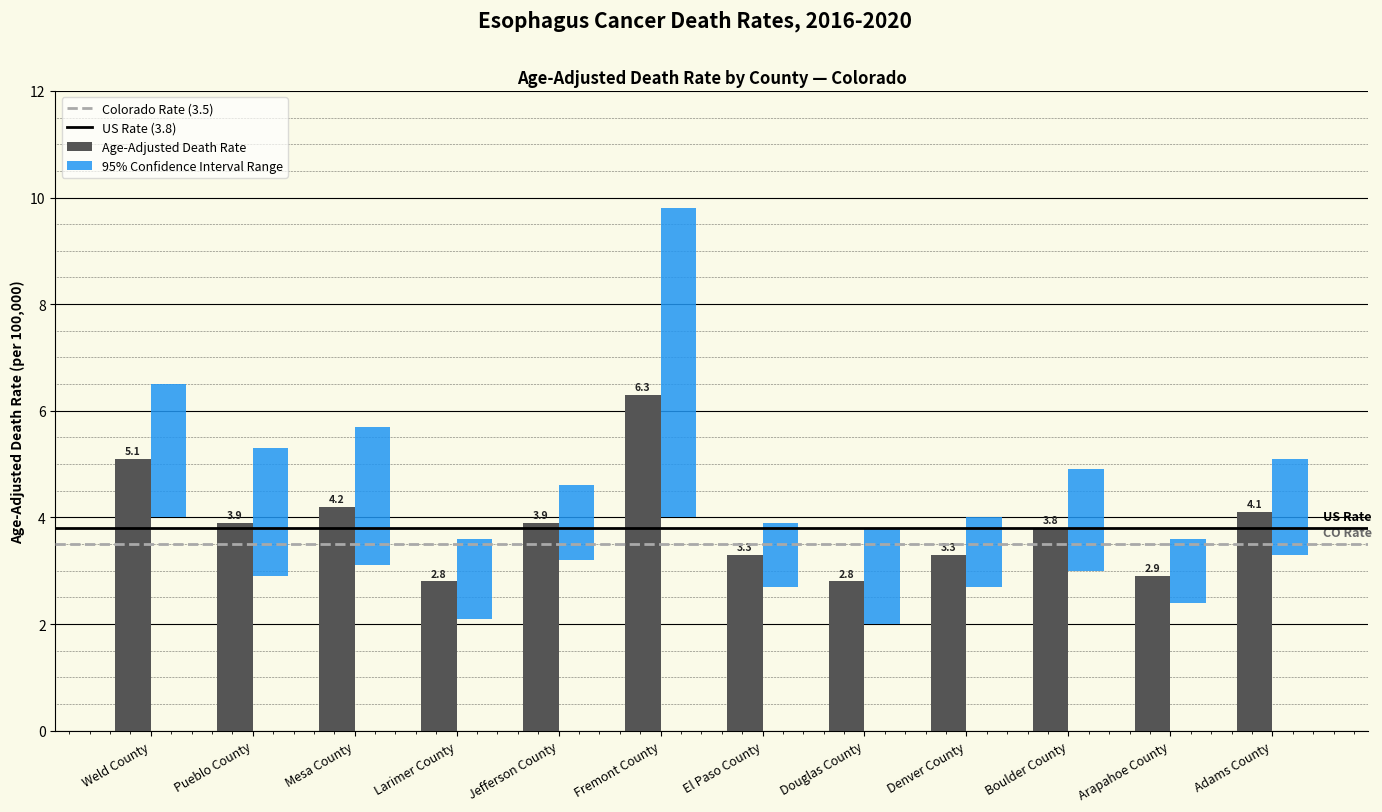

Is the value of Age-Adjusted Death Rate at Denver County greater than the value of Lower CI at Jefferson County?

Yes